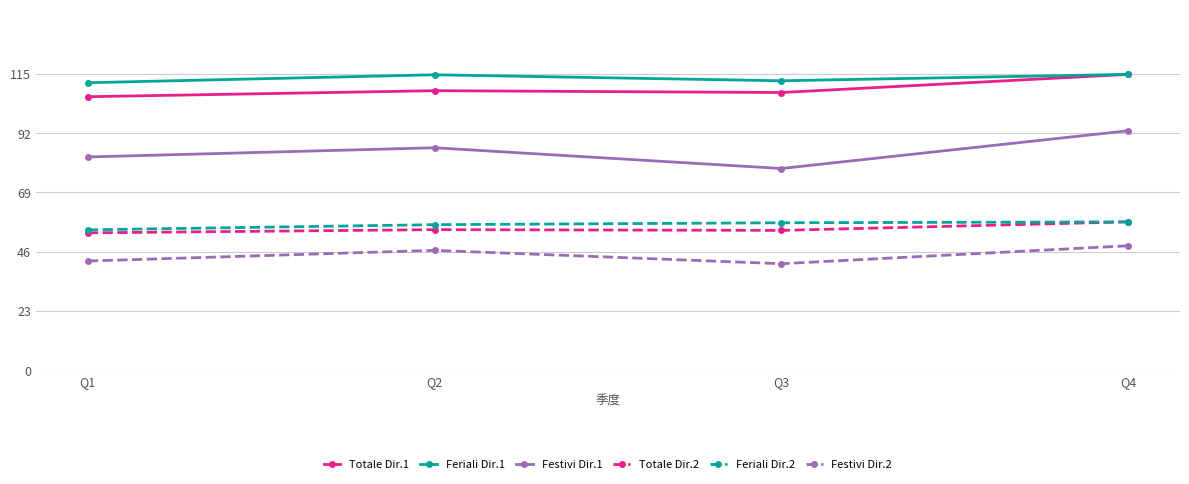

Which category has the highest value in the Festivi Dir.1 series?

Q4